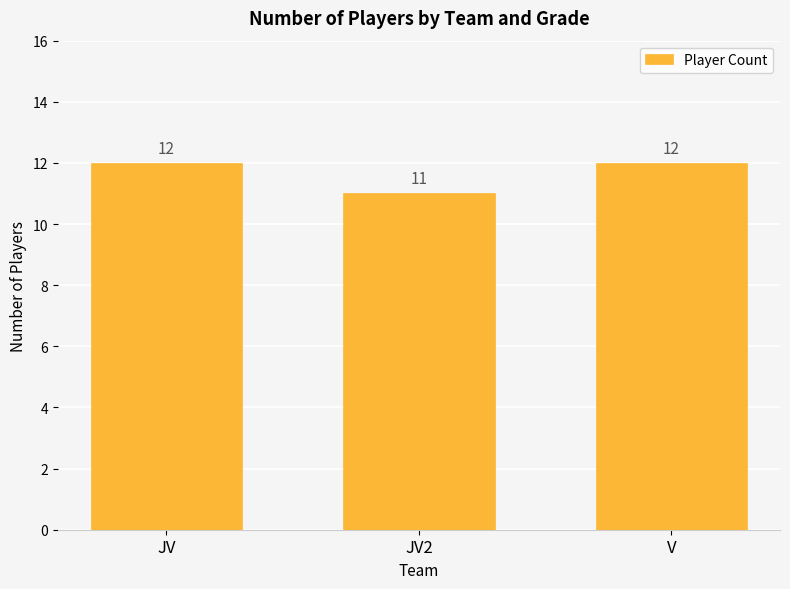

What is the sum of the values at JV and JV2?

23